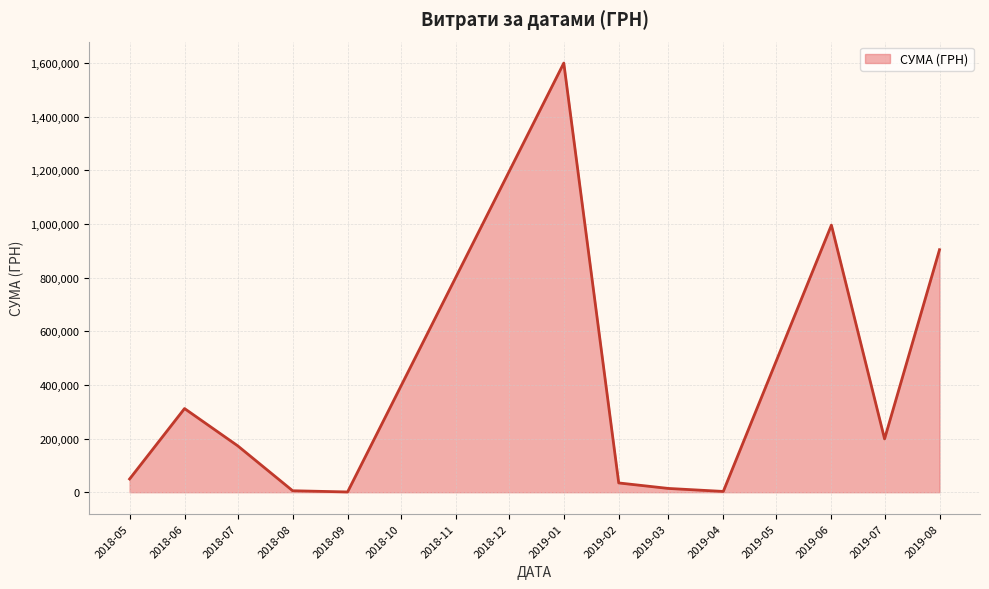

What is the change in value from 2018-06 to 2019-08?

+592013.9